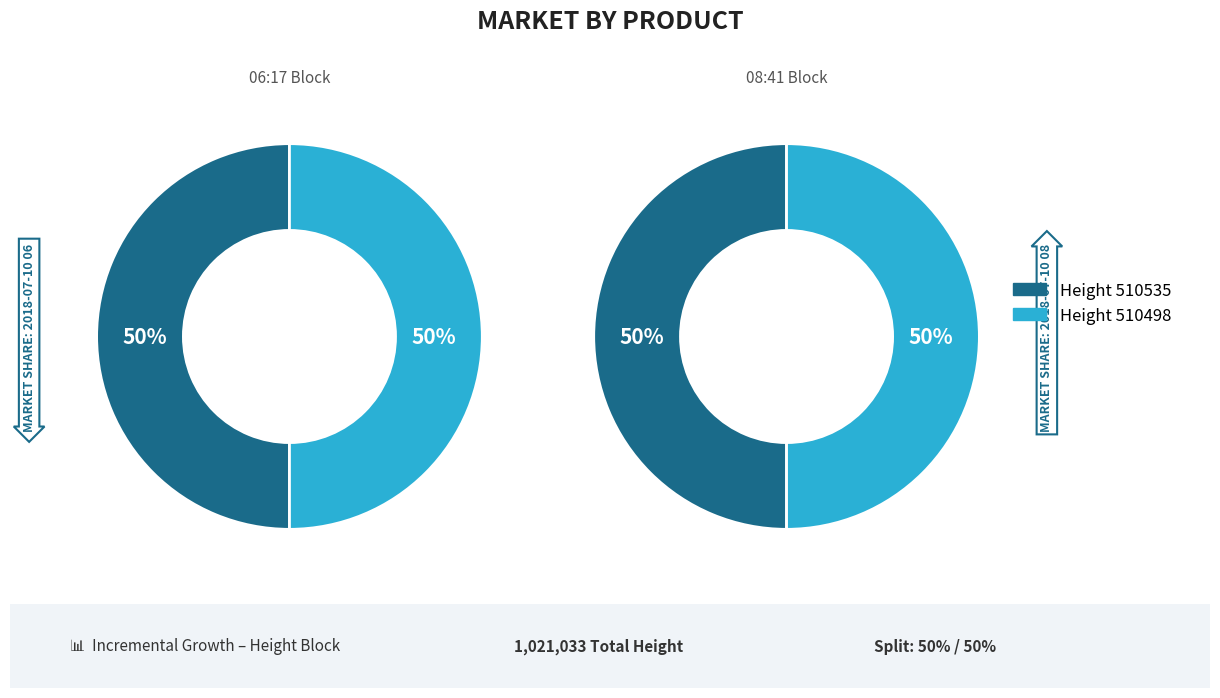

What is the ratio of the value at 510535 to the value at 510498?

1.0